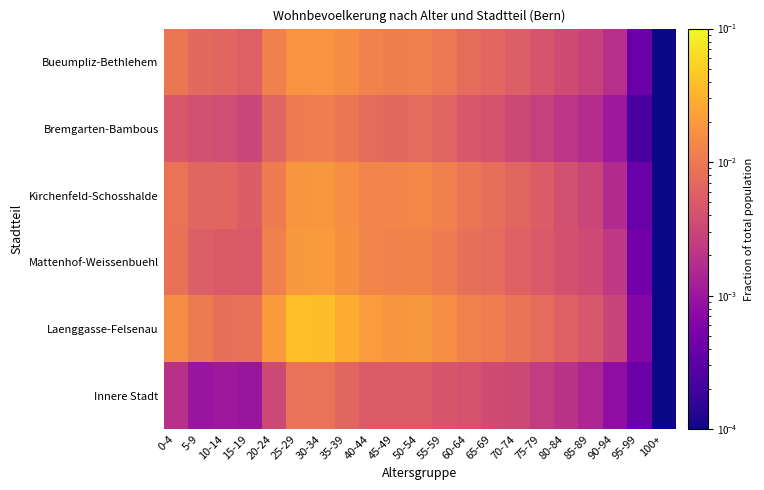

Reading left to right, extract all data points from this chart.

Innere Stadt: 0-4=0.0	5-9=0.0	10-14=0.0	15-19=0.0	20-24=0.0	25-29=0.0	30-34=0.0	35-39=0.0	40-44=0.0	45-49=0.0	50-54=0.0	55-59=0.0	60-64=0.0	65-69=0.0	70-74=0.0	75-79=0.0	80-84=0.0	85-89=0.0	90-94=0.0	95-99=0.0	100+=0.0
Laenggasse-Felsenau: 0-4=0.0	5-9=0.0	10-14=0.0	15-19=0.0	20-24=0.0	25-29=0.0	30-34=0.0	35-39=0.0	40-44=0.0	45-49=0.0	50-54=0.0	55-59=0.0	60-64=0.0	65-69=0.0	70-74=0.0	75-79=0.0	80-84=0.0	85-89=0.0	90-94=0.0	95-99=0.0	100+=0.0
Mattenhof-Weissenbuehl: 0-4=0.0	5-9=0.0	10-14=0.0	15-19=0.0	20-24=0.0	25-29=0.0	30-34=0.0	35-39=0.0	40-44=0.0	45-49=0.0	50-54=0.0	55-59=0.0	60-64=0.0	65-69=0.0	70-74=0.0	75-79=0.0	80-84=0.0	85-89=0.0	90-94=0.0	95-99=0.0	100+=0.0
Kirchenfeld-Schosshalde: 0-4=0.0	5-9=0.0	10-14=0.0	15-19=0.0	20-24=0.0	25-29=0.0	30-34=0.0	35-39=0.0	40-44=0.0	45-49=0.0	50-54=0.0	55-59=0.0	60-64=0.0	65-69=0.0	70-74=0.0	75-79=0.0	80-84=0.0	85-89=0.0	90-94=0.0	95-99=0.0	100+=0.0
Bremgarten-Bambous: 0-4=0.0	5-9=0.0	10-14=0.0	15-19=0.0	20-24=0.0	25-29=0.0	30-34=0.0	35-39=0.0	40-44=0.0	45-49=0.0	50-54=0.0	55-59=0.0	60-64=0.0	65-69=0.0	70-74=0.0	75-79=0.0	80-84=0.0	85-89=0.0	90-94=0.0	95-99=0.0	100+=0.0
Bueumpliz-Bethlehem: 0-4=0.0	5-9=0.0	10-14=0.0	15-19=0.0	20-24=0.0	25-29=0.0	30-34=0.0	35-39=0.0	40-44=0.0	45-49=0.0	50-54=0.0	55-59=0.0	60-64=0.0	65-69=0.0	70-74=0.0	75-79=0.0	80-84=0.0	85-89=0.0	90-94=0.0	95-99=0.0	100+=0.0